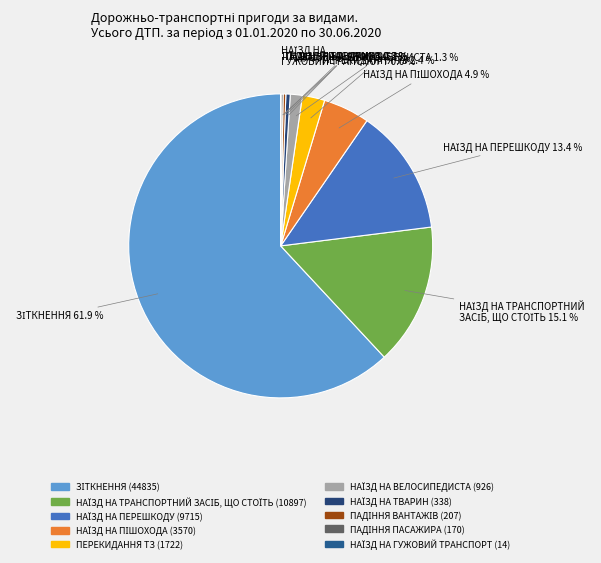

Does any single category account for the majority?

Yes